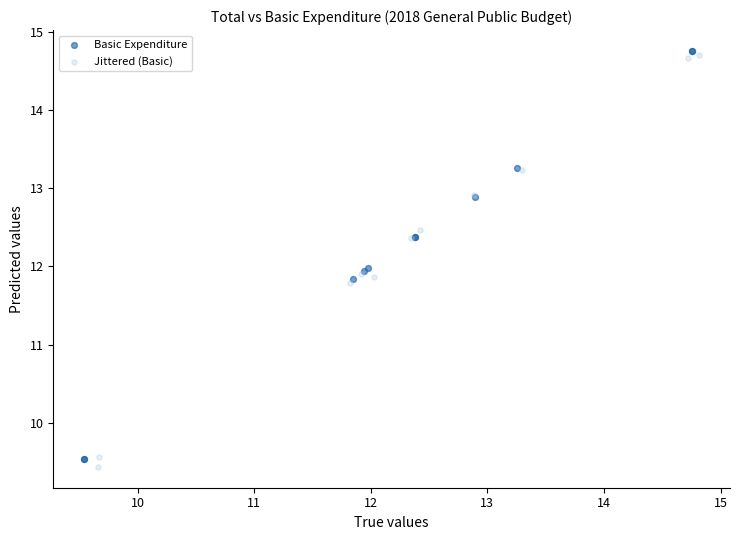

Which series reaches the minimum Y coordinate?

Jittered (Basic)